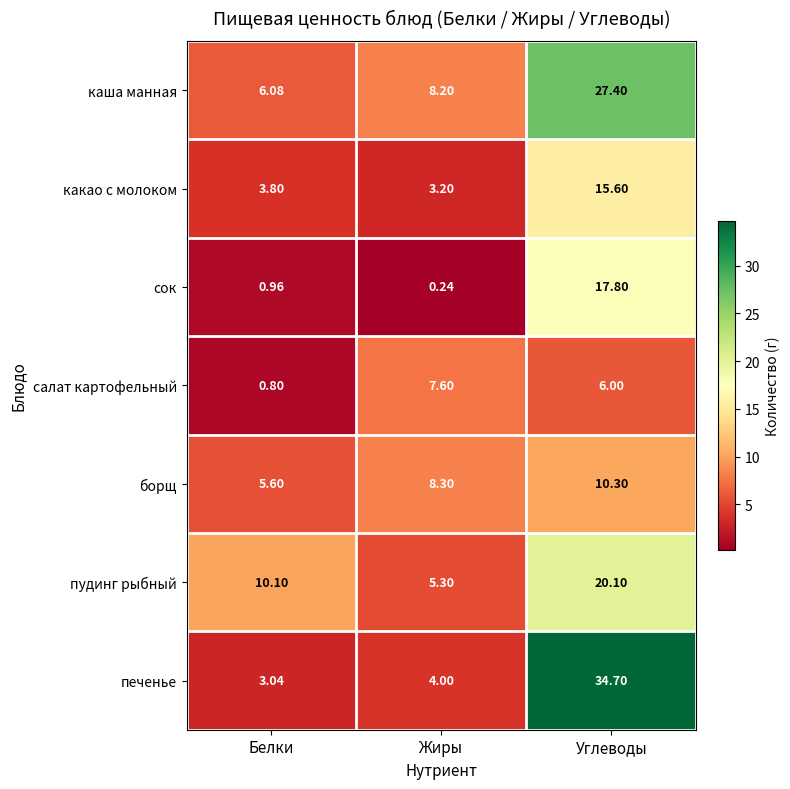

Which category has the highest value across all series?

Углеводы